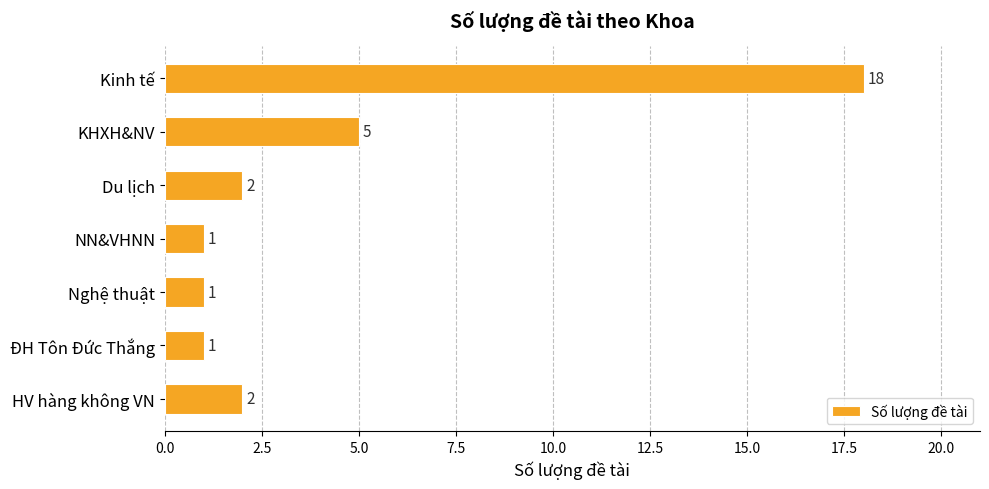

What is the average value?

4